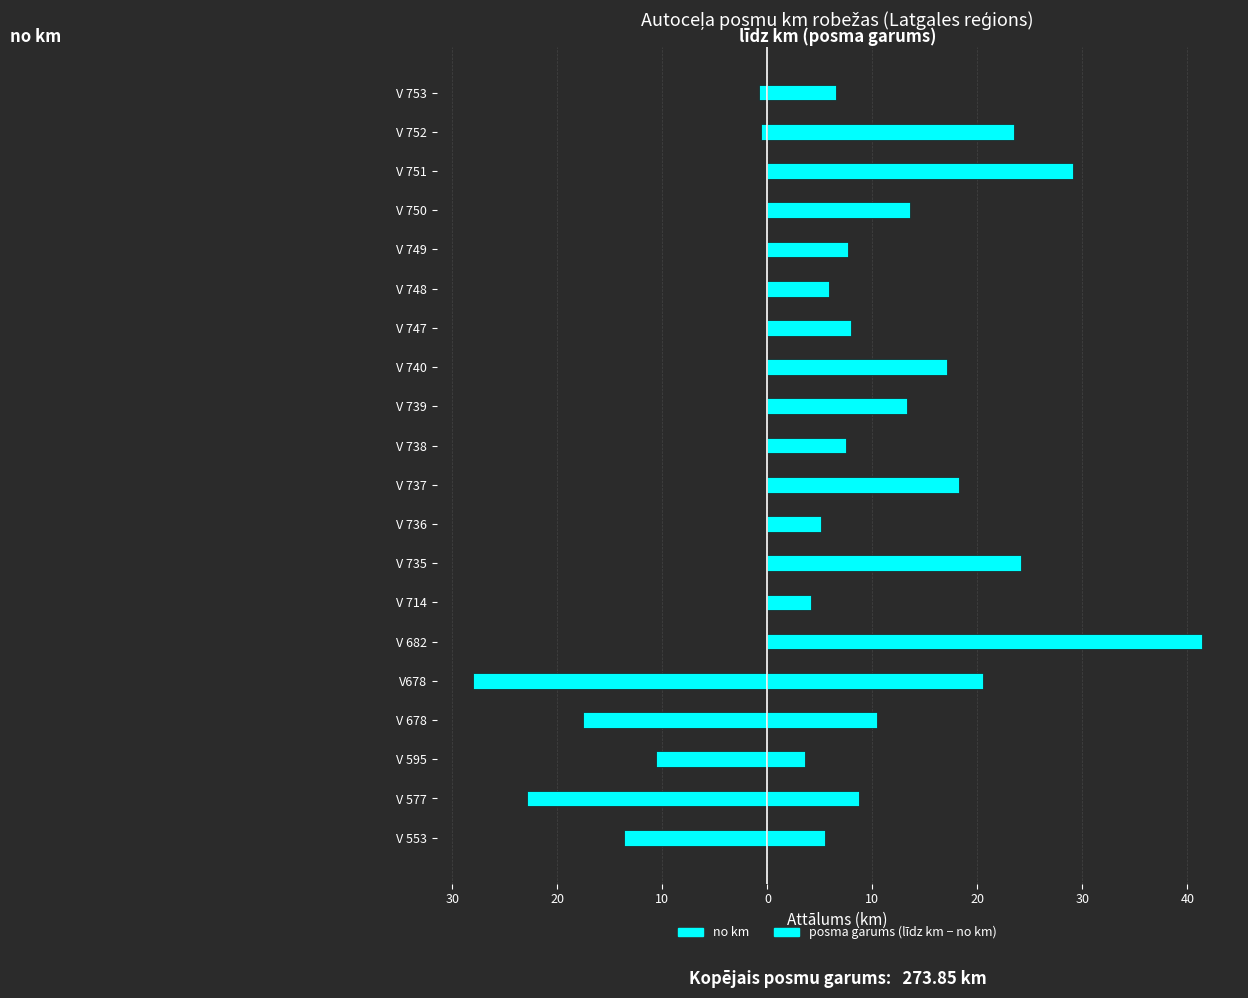

How many values in the līdz km (posma garums) series exceed 10?

10